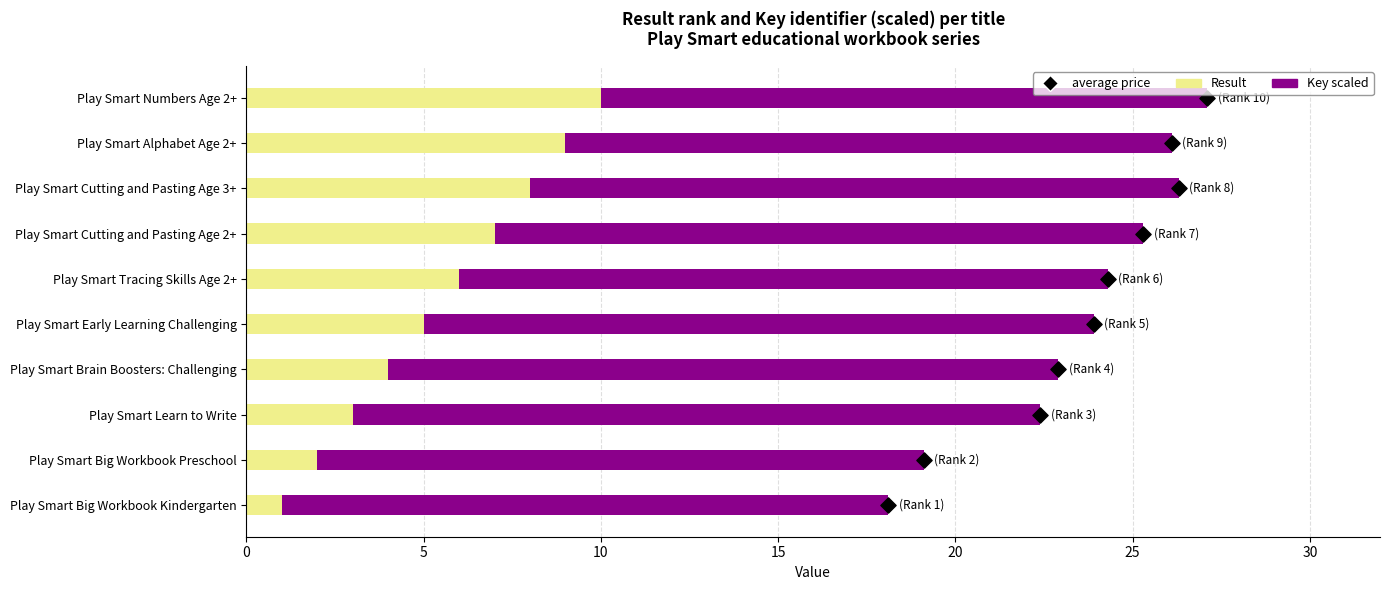

Which series reaches the maximum Y coordinate?

Key scaled